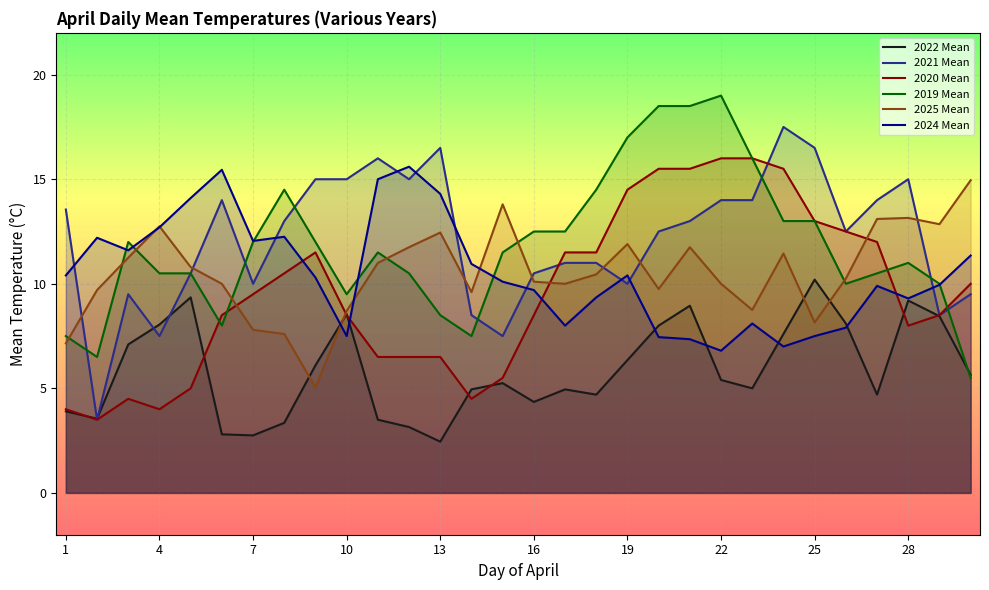

True or false: 2022 Mean and 2019 Mean cross at least once.

True